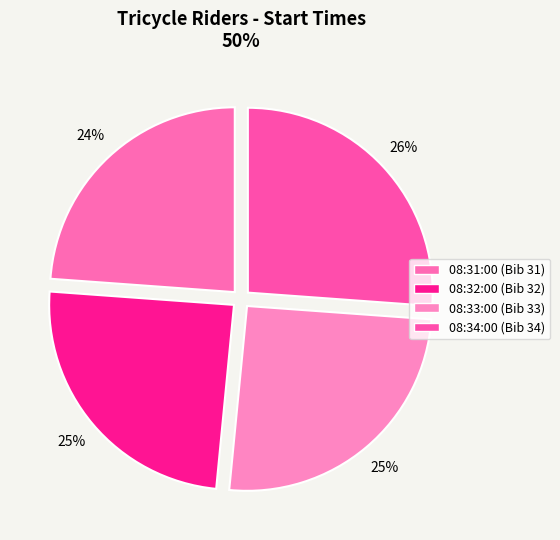

Rank the categories by value from lowest to highest.

08:31:00, 08:32:00, 08:33:00, 08:34:00